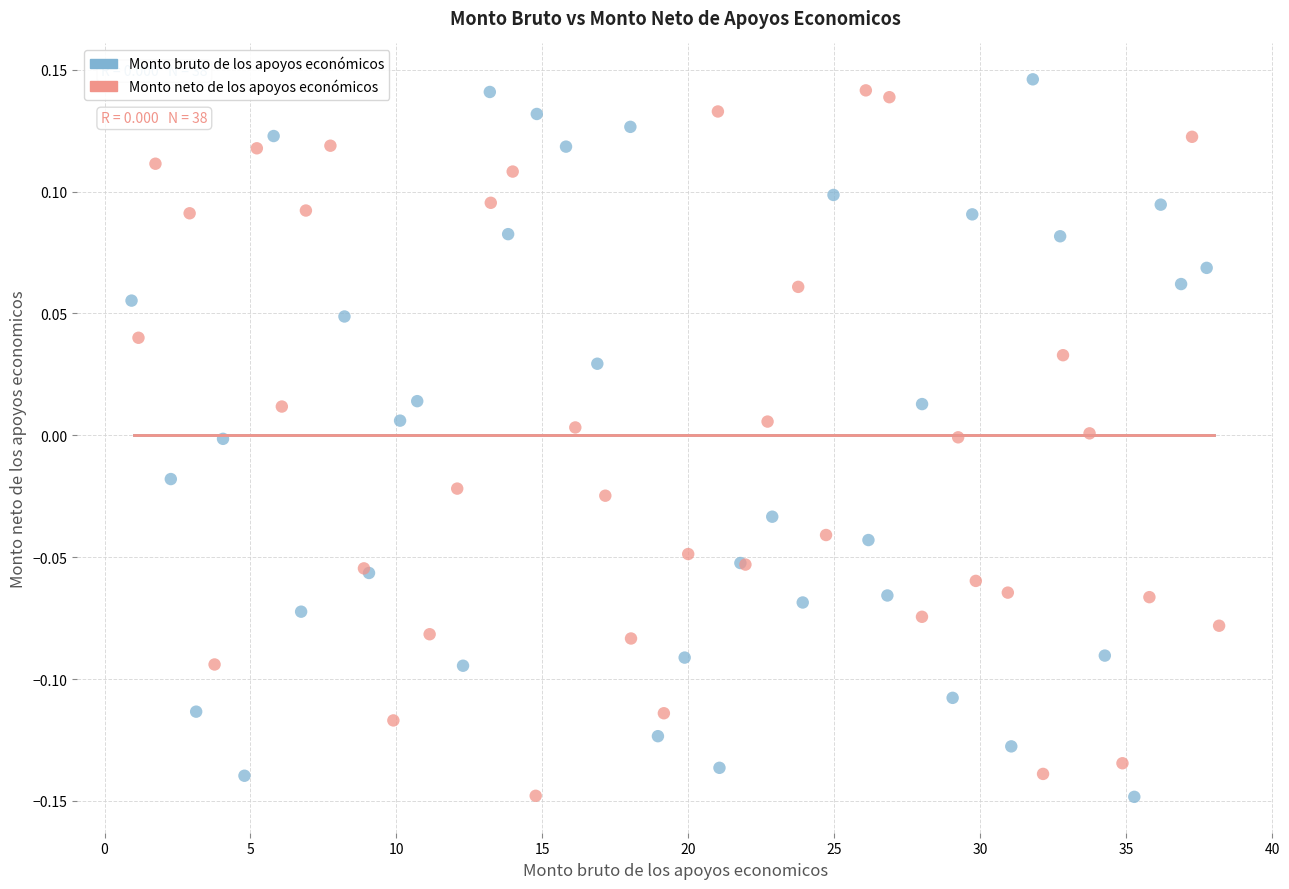

What are all the series names shown in the legend?

Monto bruto de los apoyos económicos, Monto neto de los apoyos económicos